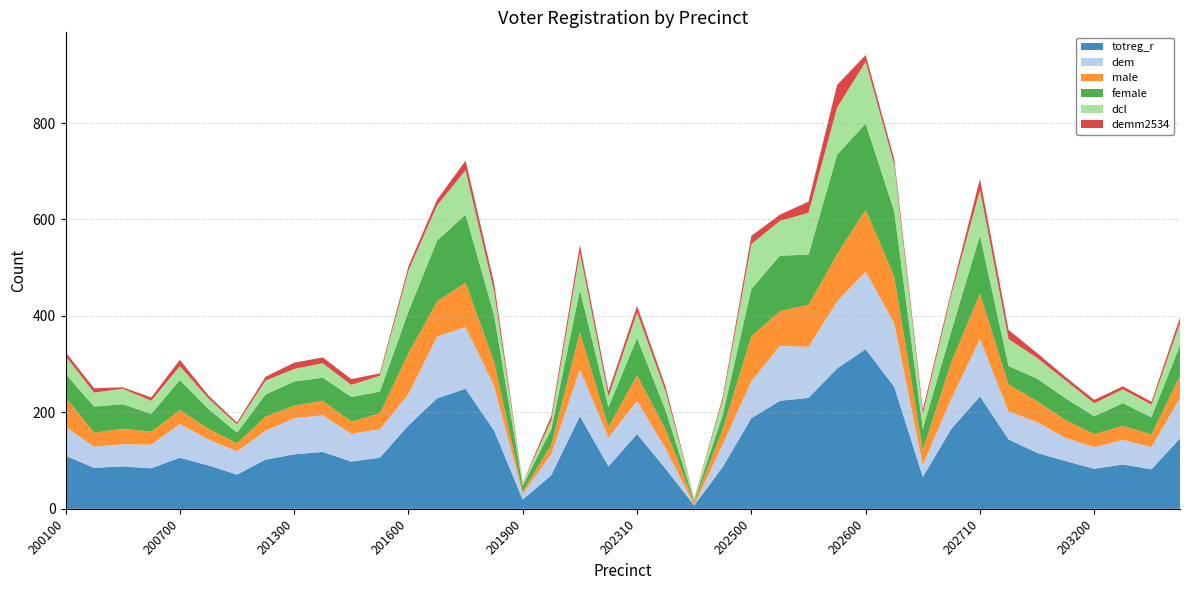

Reading left to right, extract all data points from this chart.

totreg_r: 200100=110	200200=85	200300=88	200600=84	200700=106	200800=90	201000=71	201100=102	201300=113	201400=118	201410=98	201500=106	201600=173	201700=229	201710=249	201800=162	201900=19	202010=70	202110=192	202200=88	202310=155	202400=83	202410=7	202420=87	202500=188	202510=224	202520=230	202540=291	202600=331	202620=253	202630=66	202700=166	202710=233	202720=144	202900=116	203100=99	203200=83	203300=92	203400=82	203500=146
dem: 200100=60	200200=44	200300=46	200600=49	200700=70	200800=54	201000=48	201100=60	201300=75	201400=76	201410=58	201500=59	201600=65	201700=128	201710=128	201800=93	201900=12	202010=44	202110=97	202200=60	202310=69	202400=42	202410=1	202420=47	202500=77	202510=114	202520=106	202540=139	202600=161	202620=132	202630=25	202700=63	202710=119	202720=58	202900=64	203100=48	203200=45	203300=51	203400=46	203500=84
male: 200100=61	200200=29	200300=32	200600=27	200700=29	200800=22	201000=17	201100=29	201300=26	201400=30	201410=25	201500=33	201600=85	201700=73	201710=92	201800=49	201900=5	202010=19	202110=77	202200=22	202310=53	202400=39	202410=6	202420=31	202500=93	202510=72	202520=87	202540=98	202600=128	202620=97	202630=31	202700=76	202710=94	202720=56	202900=43	203100=37	203200=27	203300=29	203400=26	203500=46
female: 200100=49	200200=54	200300=51	200600=37	200700=62	200800=41	201000=22	201100=46	201300=50	201400=48	201410=51	201500=45	201600=86	201700=126	201710=141	201800=97	201900=12	202010=32	202110=88	202200=41	202310=77	202400=40	202410=3	202420=30	202500=98	202510=115	202520=104	202540=206	202600=179	202620=135	202630=44	202700=64	202710=121	202720=38	202900=47	203100=45	203200=37	203300=47	203400=36	203500=63
dcl: 200100=37	200200=29	200300=32	200600=27	200700=29	200800=22	201000=17	201100=29	201300=26	201400=30	201410=25	201500=33	201600=85	201700=73	201710=92	201800=49	201900=5	202010=19	202110=77	202200=22	202310=53	202400=39	202410=6	202420=31	202500=93	202510=72	202520=87	202540=98	202600=128	202620=97	202630=31	202700=76	202710=94	202720=56	202900=43	203100=37	203200=27	203300=29	203400=26	203500=46
demm2534: 200100=8	200200=9	200300=3	200600=7	200700=13	200800=6	201000=4	201100=8	201300=13	201400=12	201410=12	201500=5	201600=9	201700=12	201710=20	201800=17	201900=1	202010=9	202110=16	202200=11	202310=14	202400=10	202410=0	202420=6	202500=17	202510=13	202520=23	202540=47	202600=14	202620=11	202630=9	202700=7	202710=23	202720=19	202900=10	203100=7	203200=7	203300=6	203400=6	203500=12